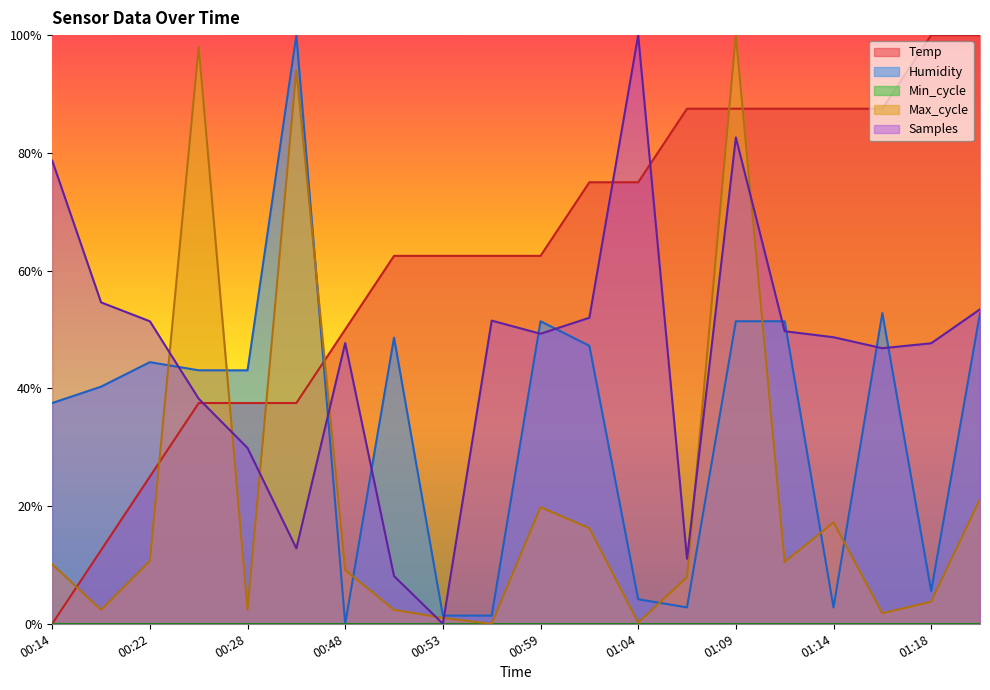

What is the difference between the Samples values at 00:33 and 00:14?

0.7